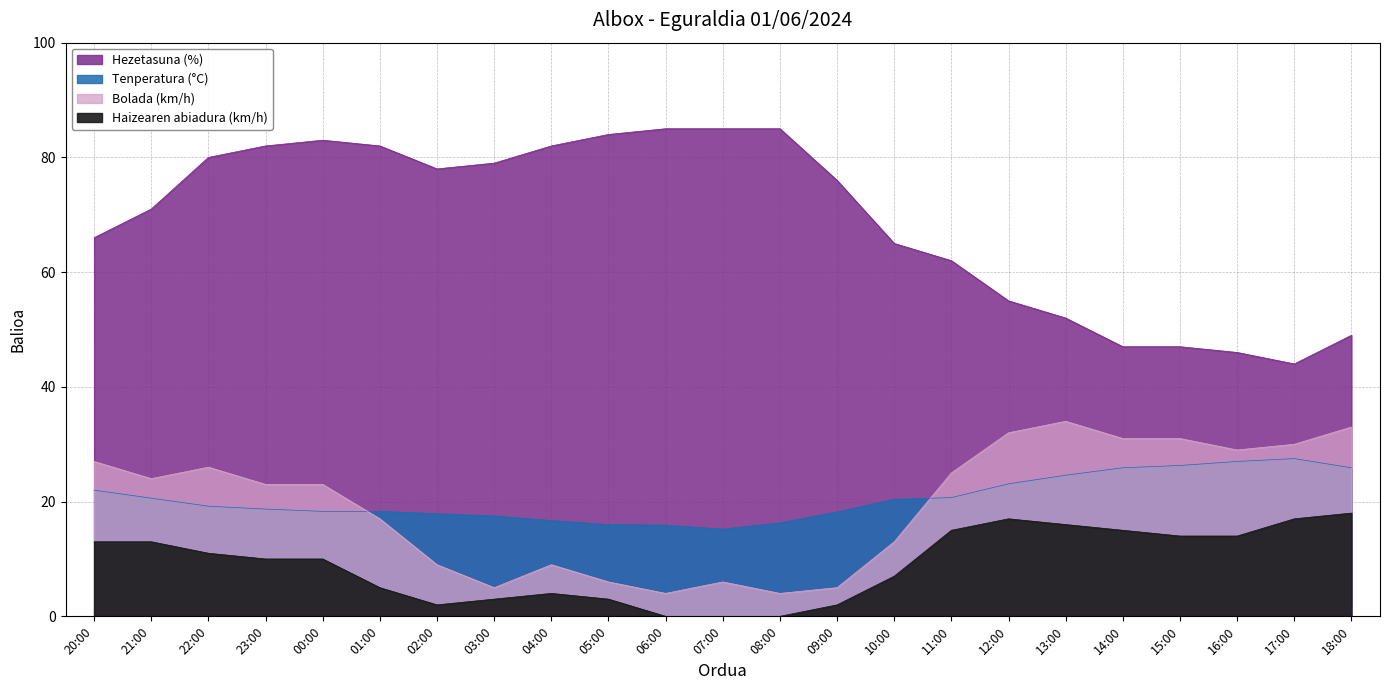

What is the value of the Bolada (km/h) point at the 7th from the left?

9.0